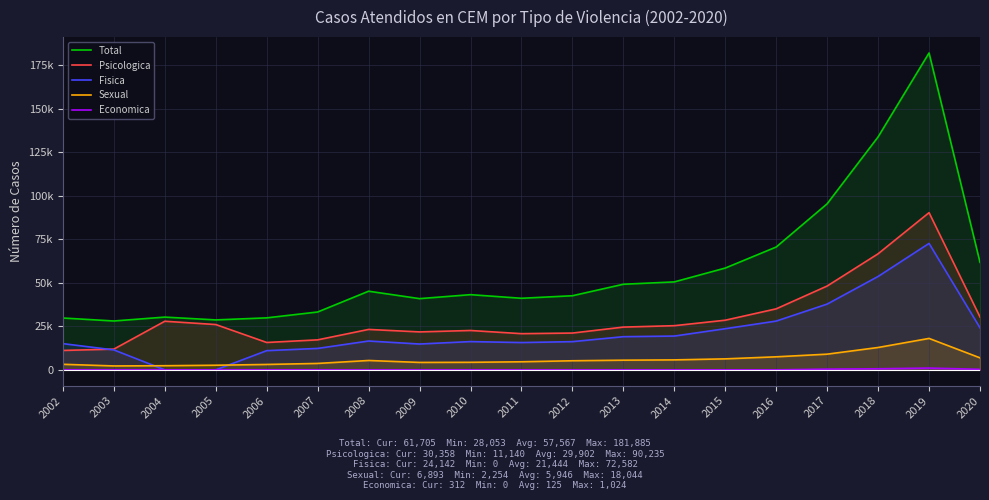

True or false: Psicologica and Sexual cross at least once.

False